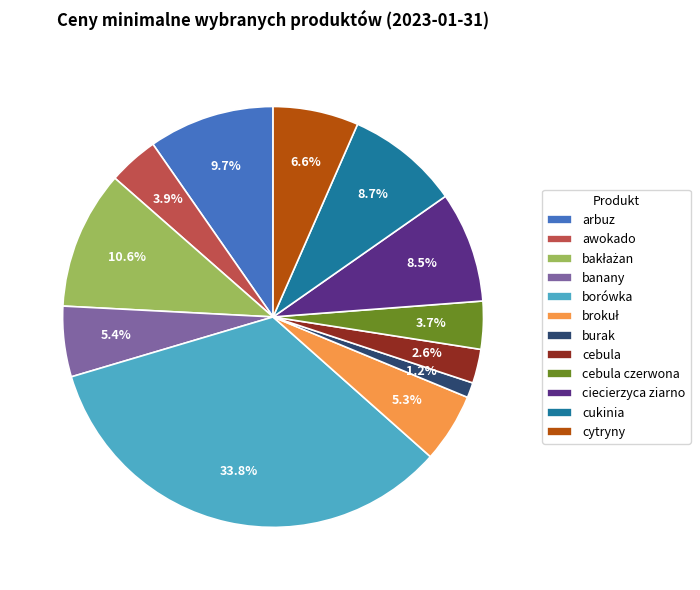

Combined, what portion of the pie is ciecierzyca ziarno and banany?

13.9%